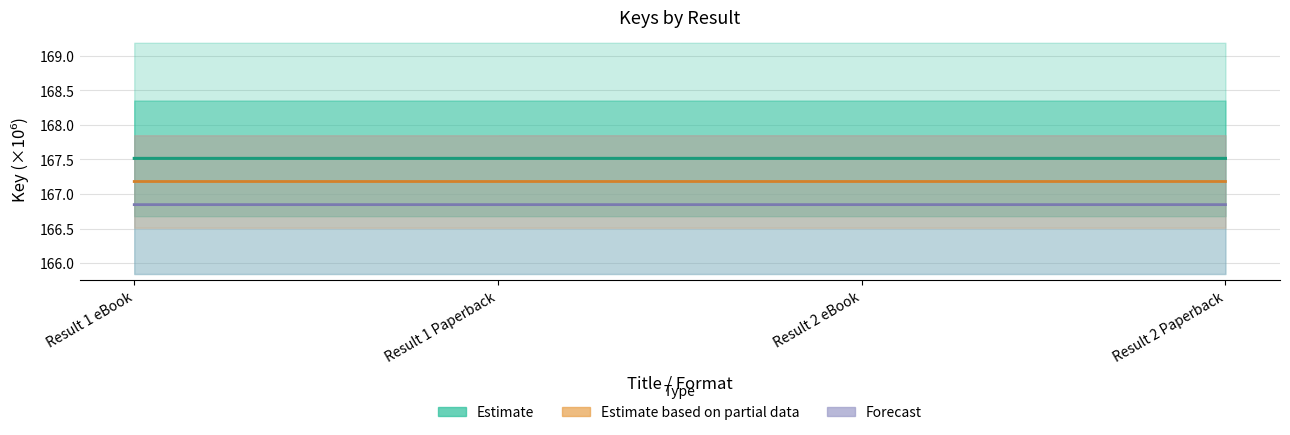

Is it true that Forecast equals 103.2 at Result 2 Paperback?

False